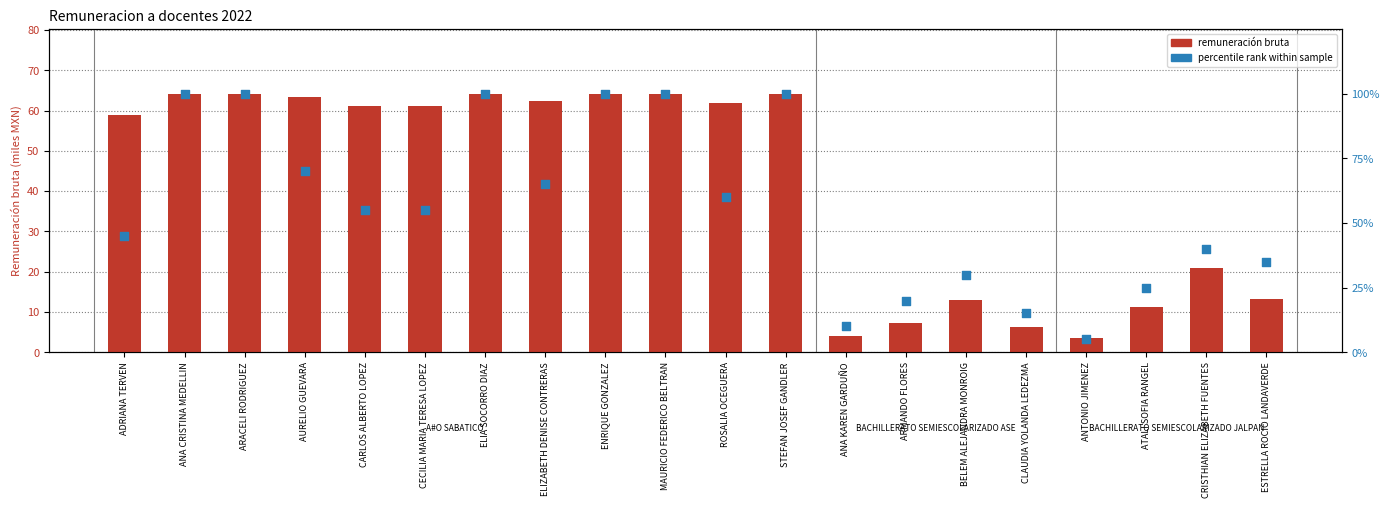

Which series reaches the minimum Y coordinate?

Remuneración bruta (miles)